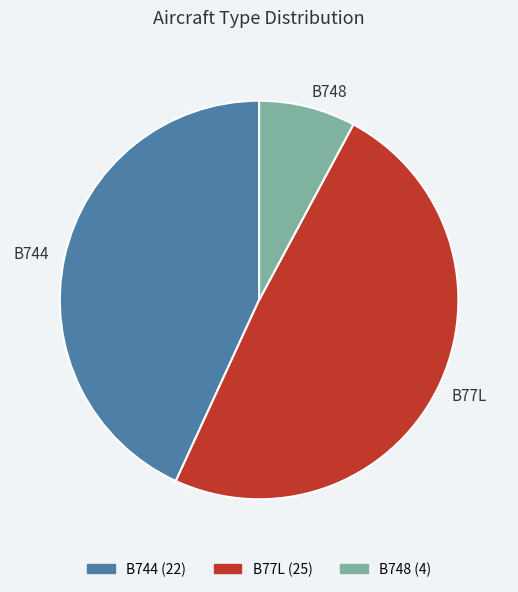

Which category has the smallest portion of the pie?

B748